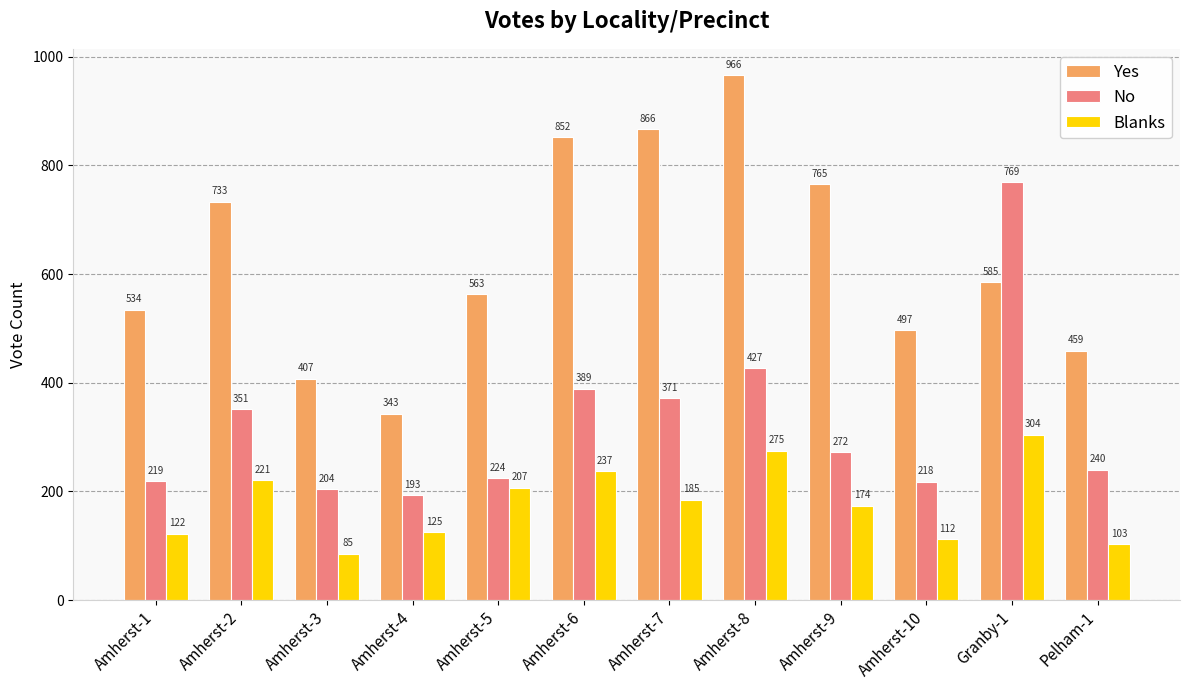

What position from the right is Pelham-1?

1